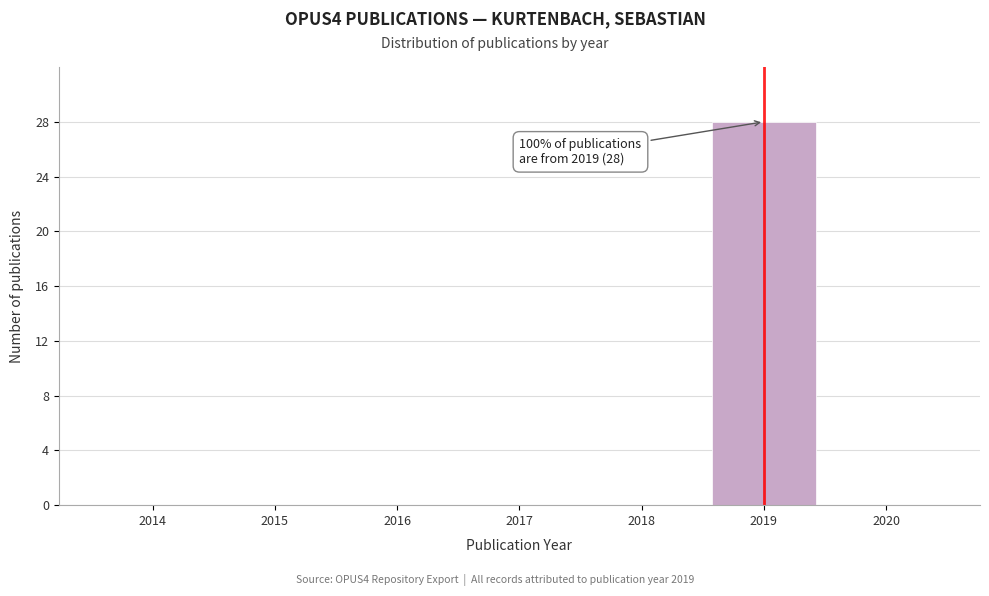

Reading right to left, list all the values displayed in this chart.

2020=0	2019=28	2018=0	2017=0	2016=0	2015=0	2014=0